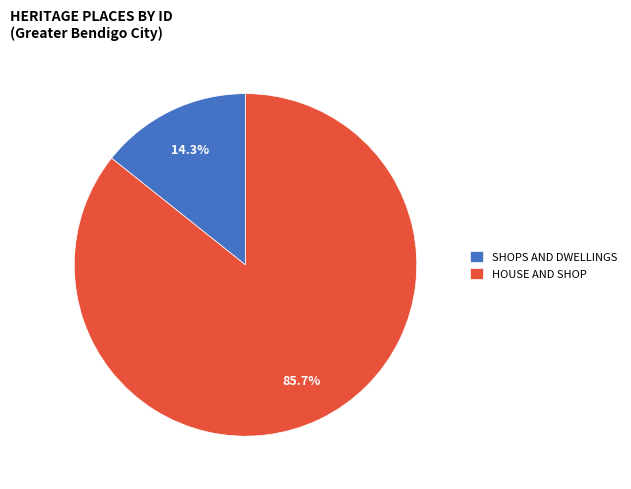

To the nearest percent, what is the difference between the SHOPS AND DWELLINGS and HOUSE AND SHOP slice percentages?

71%